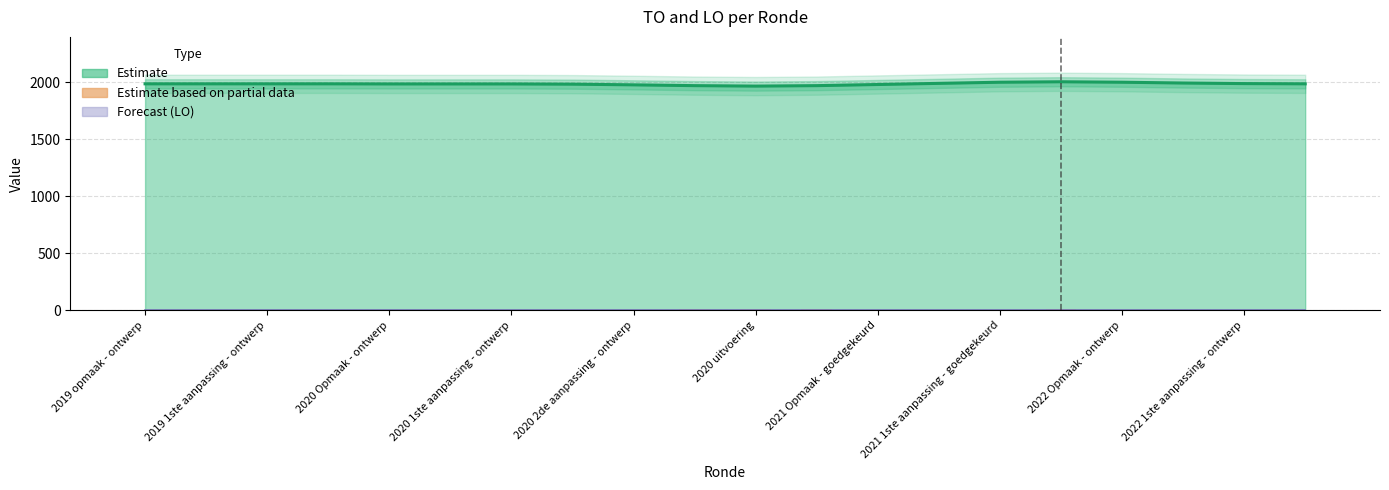

How many distinct data groups are displayed?

1